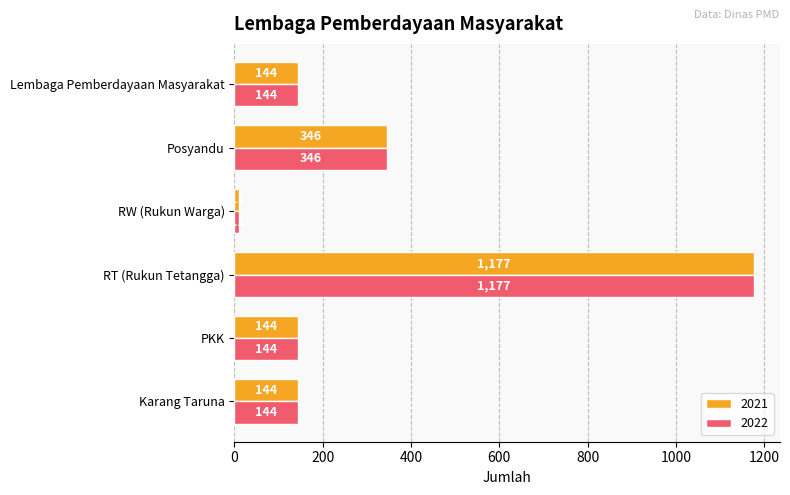

How many 2021 values are between 144 and 346?

4